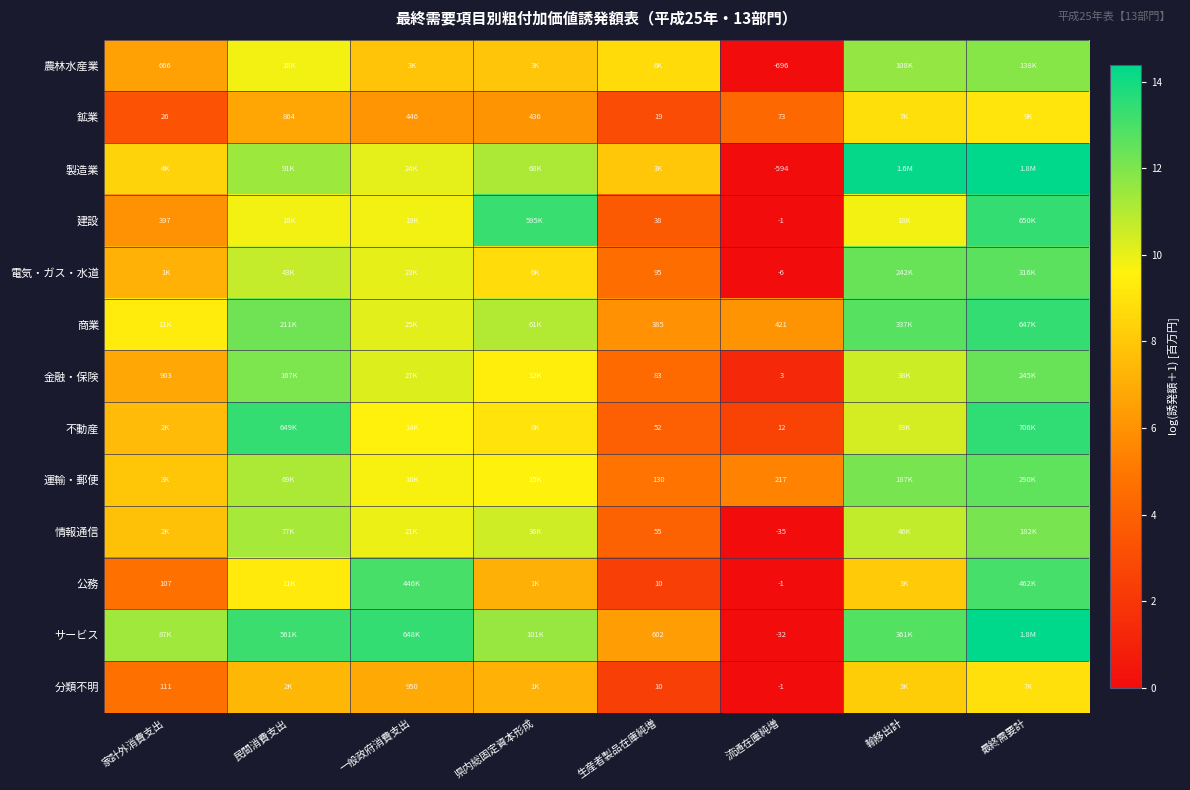

Is the value of 情報通信 at 流通在庫純増 greater than the value of 不動産 at 流通在庫純増?

No